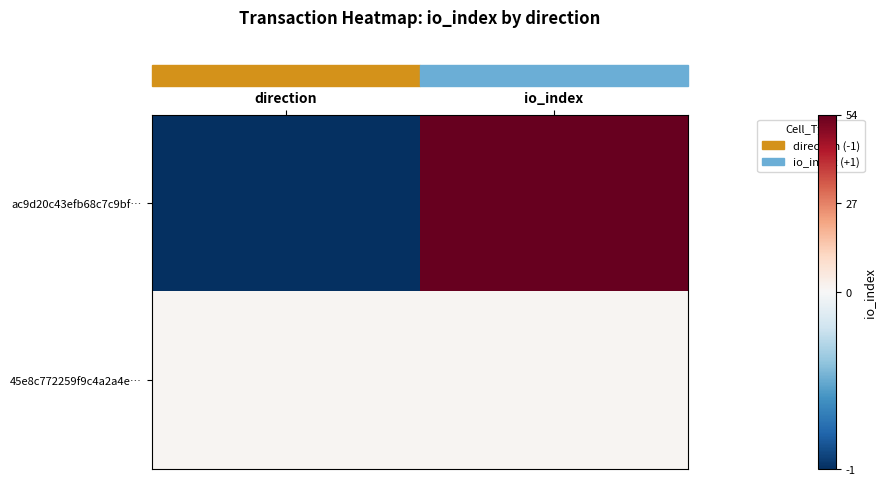

At how many categories does at least one series exceed 10?

1